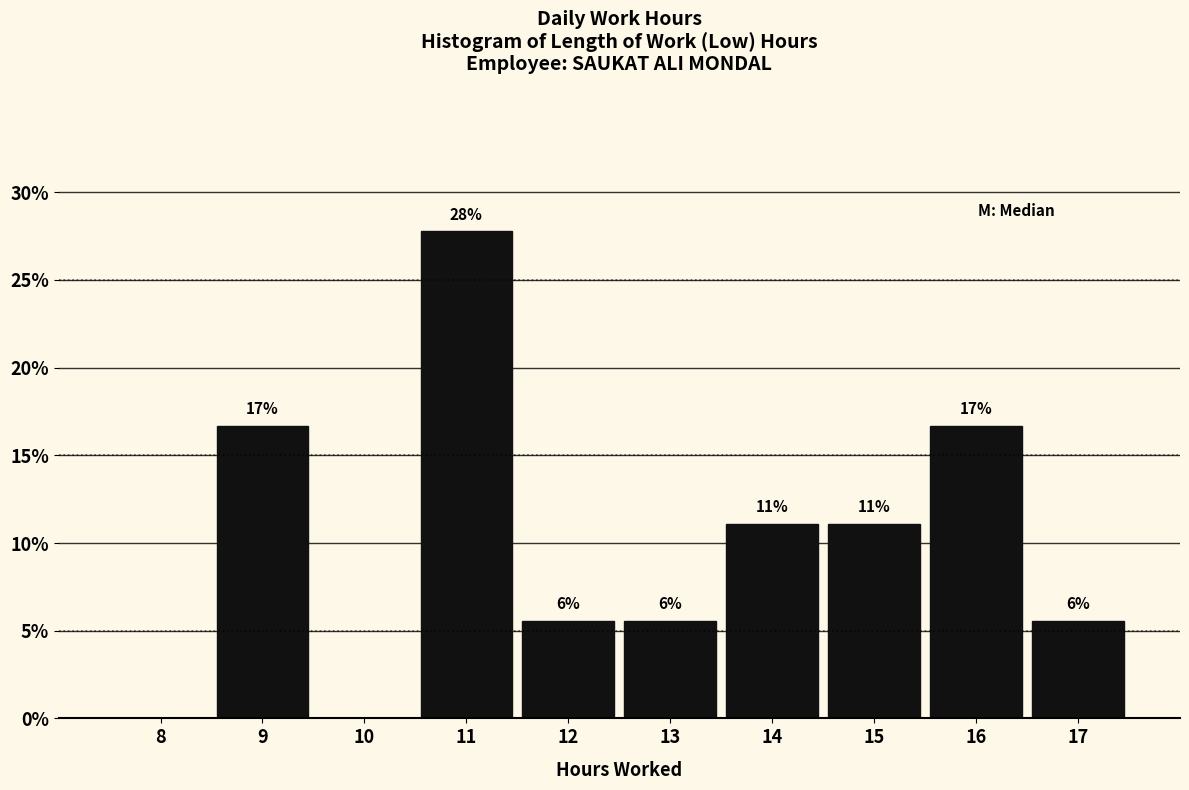

Are the bars horizontal?

No